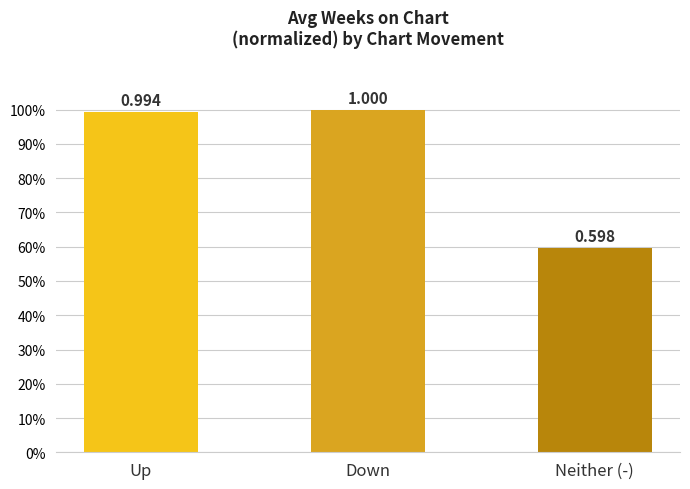

The chart shows a value of 0.6 at Neither (-). True or false?

True